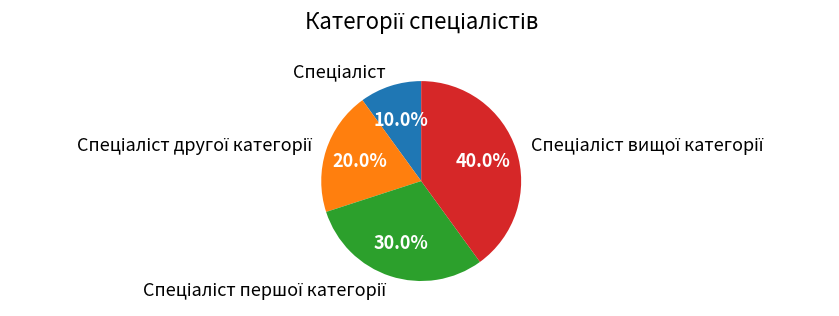

Count the number of slices in the pie.

4